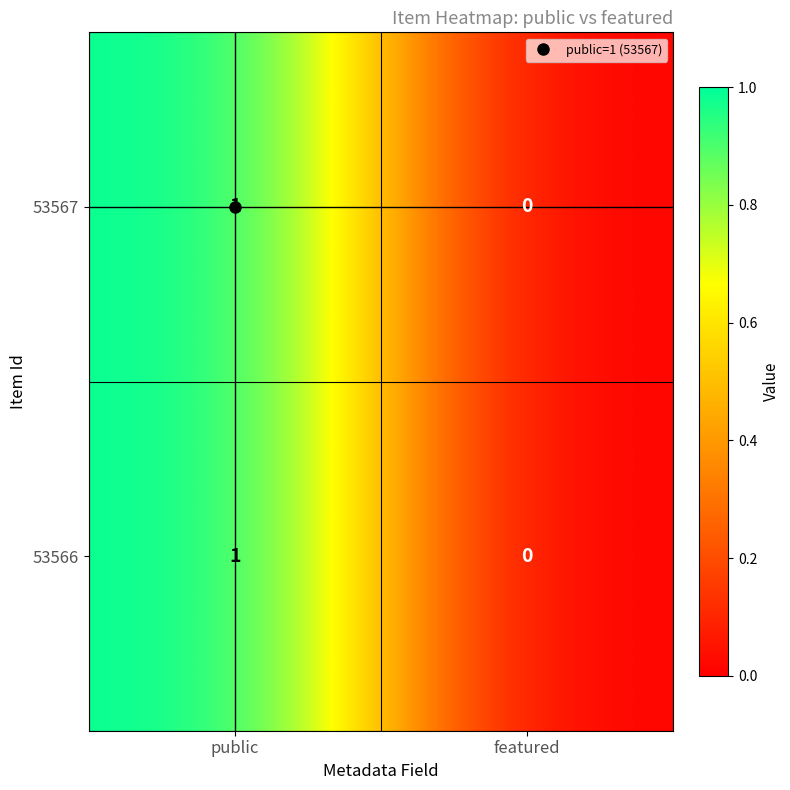

At which category is the sum across all series the highest?

public